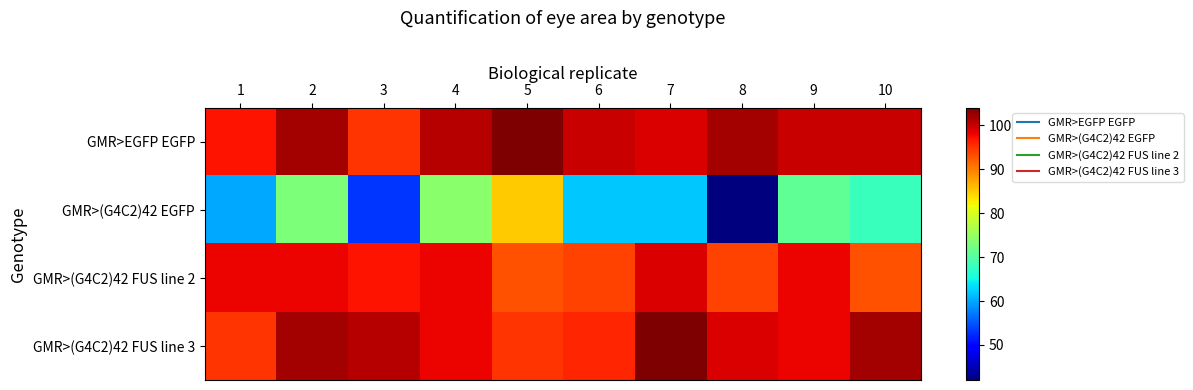

At 10, list the series in order from largest to smallest.

GMR>(G4C2)42 FUS line 3, GMR>EGFP EGFP, GMR>(G4C2)42 FUS line 2, GMR>(G4C2)42 EGFP